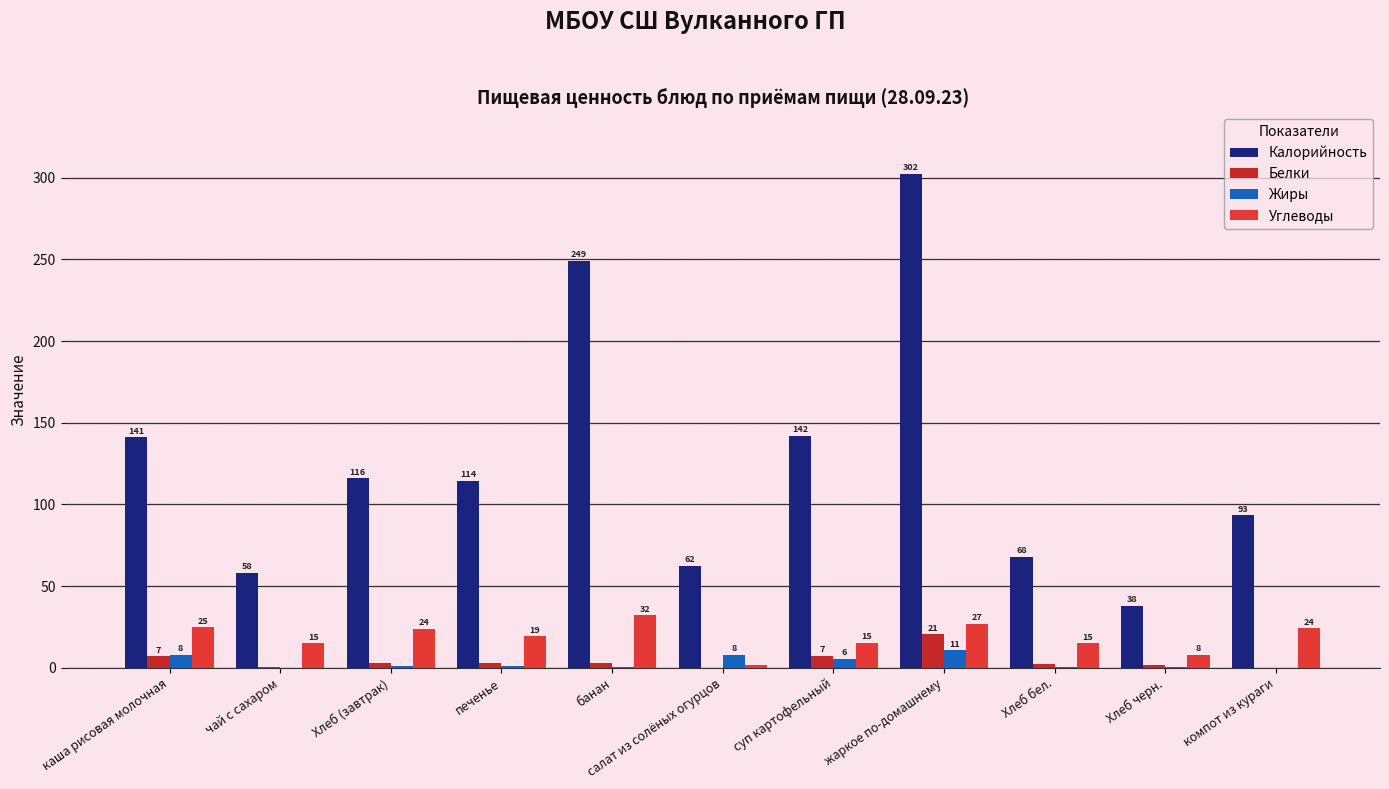

How many groups of bars are there?

11